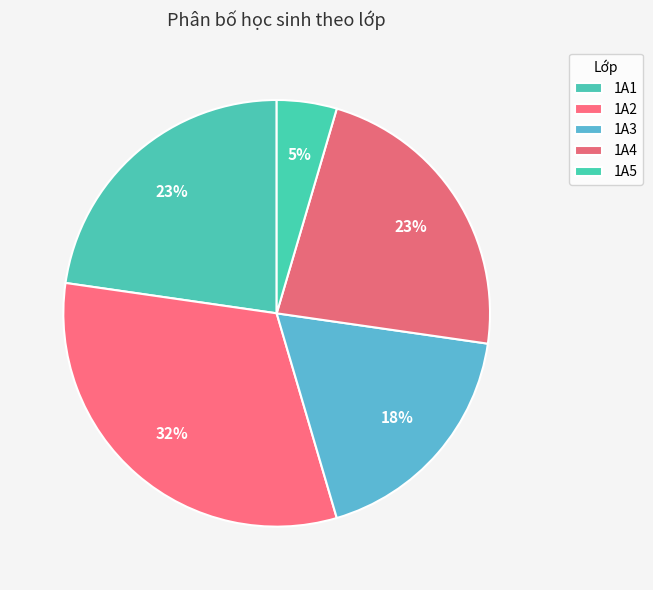

Which has a higher value, 1A2 or 1A1?

1A2